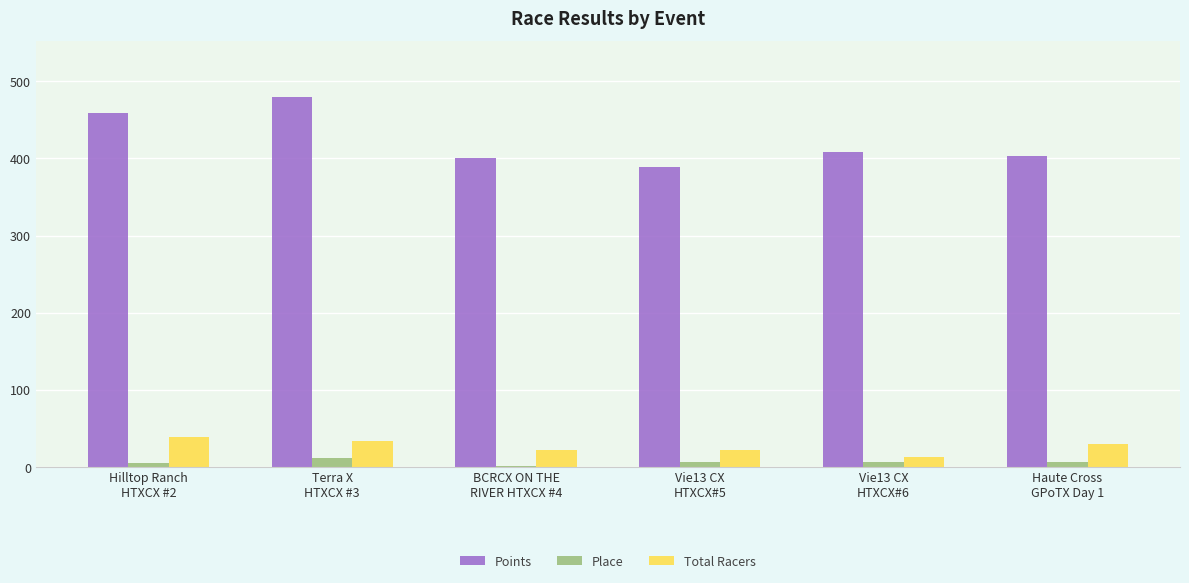

Which series has the largest total across all categories?

Points